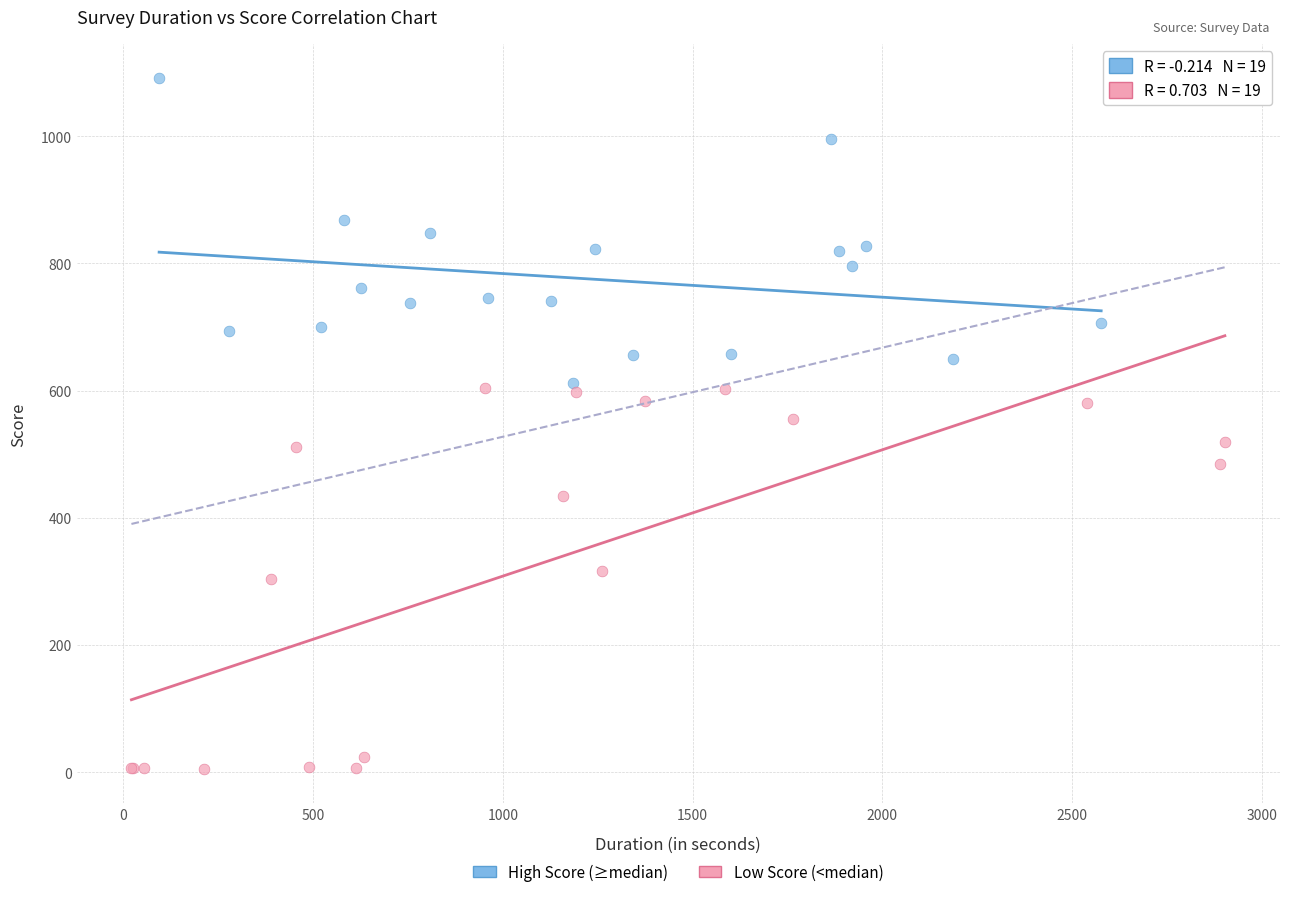

Which series contains the highest Y value?

High Score (≥median)